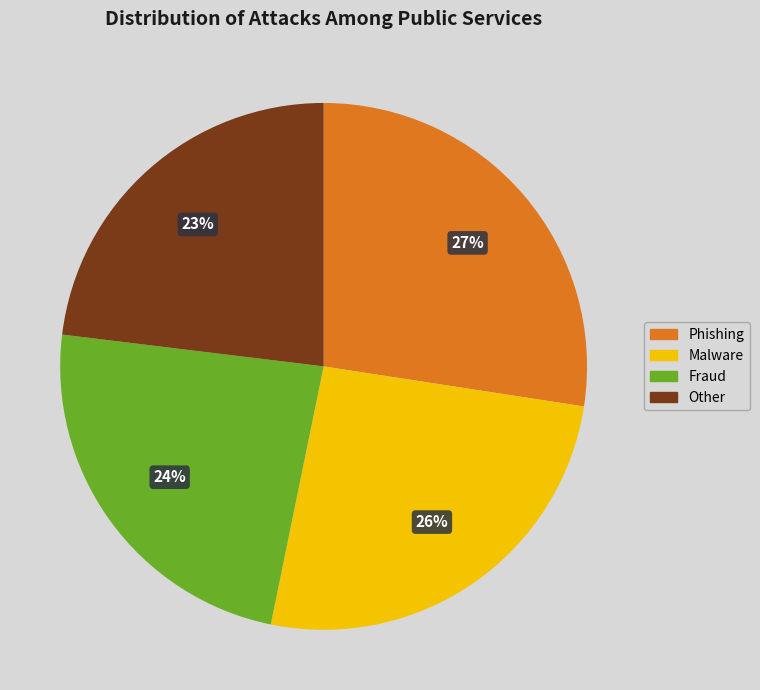

To the nearest percent, what is the difference between the largest and smallest slice percentages?

4%